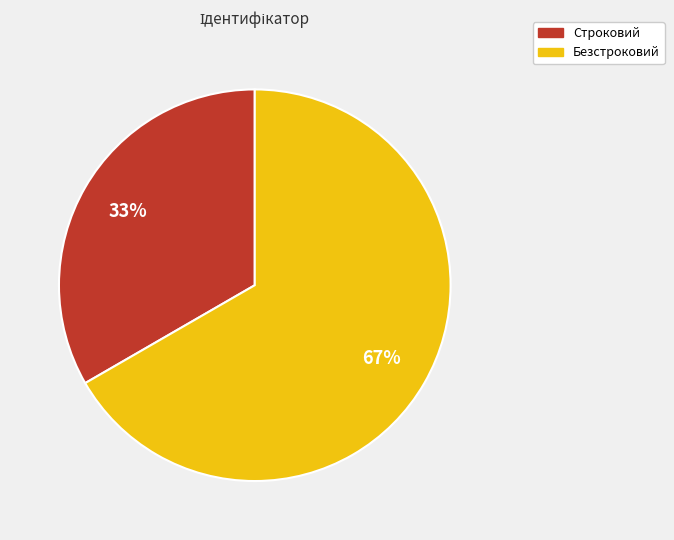

To the nearest percent, what portion does Строковий represent?

33%